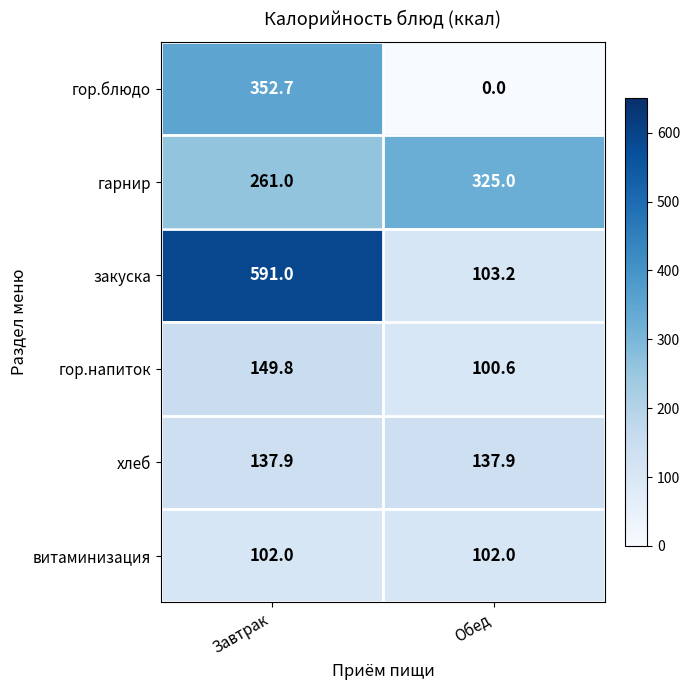

Count the number of categories in the chart.

2